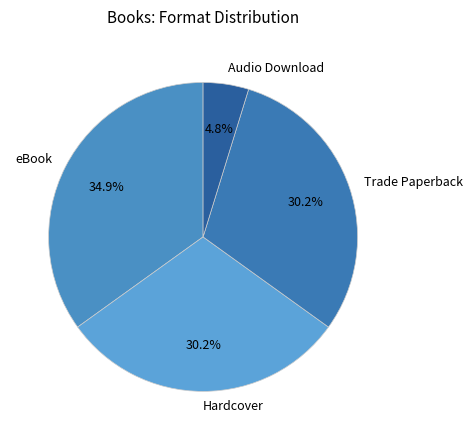

To the nearest percent, what portion does Audio Download represent?

5%